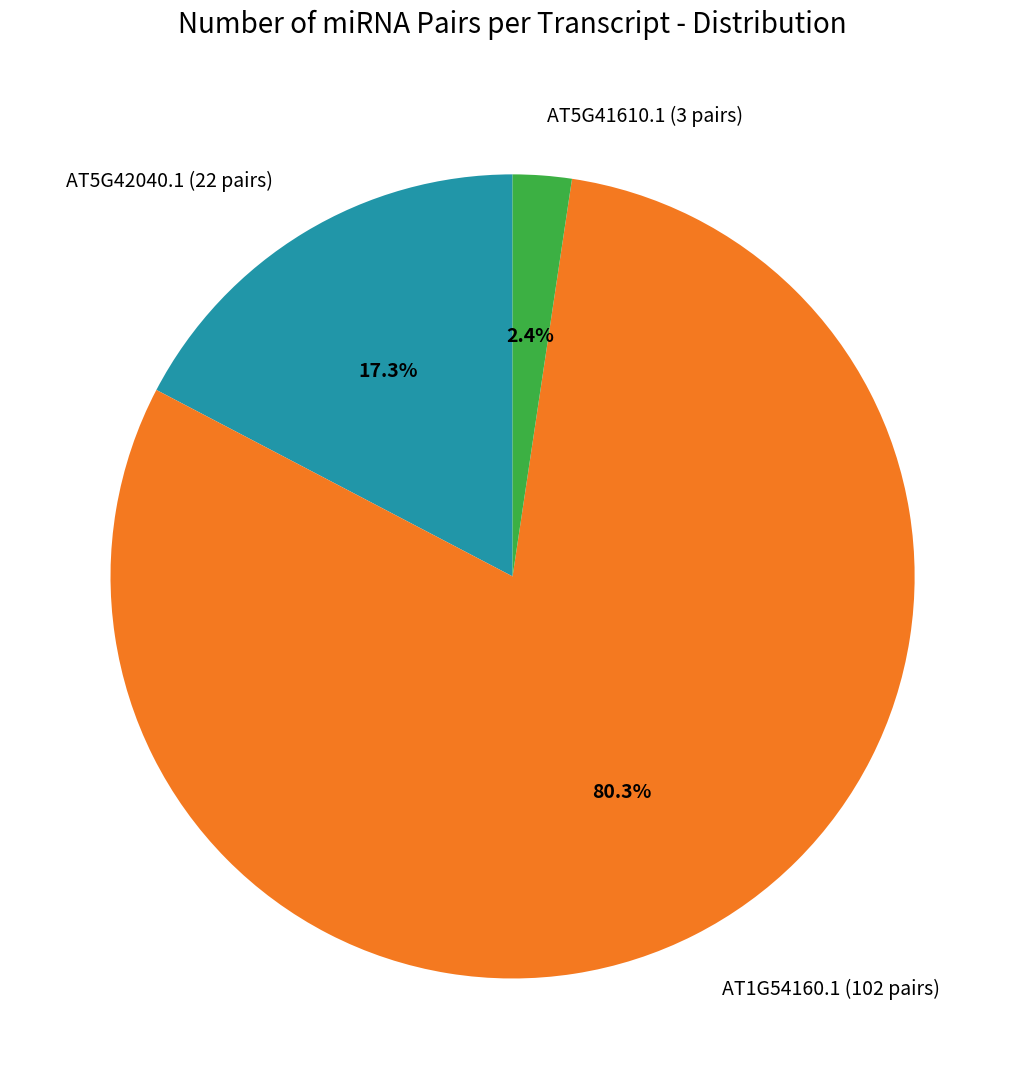

Is it true that AT5G41610.1 (3 pairs) is 2% of the pie?

True